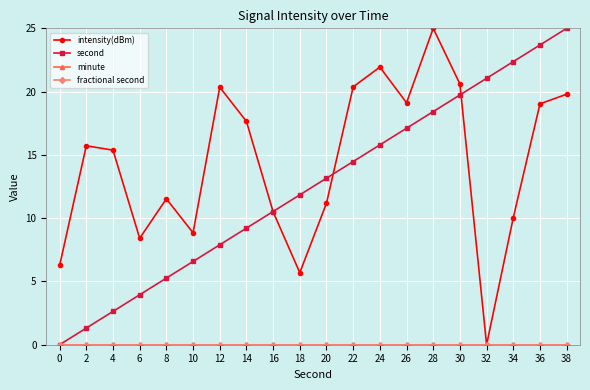

At which label is second closest to 12?

18